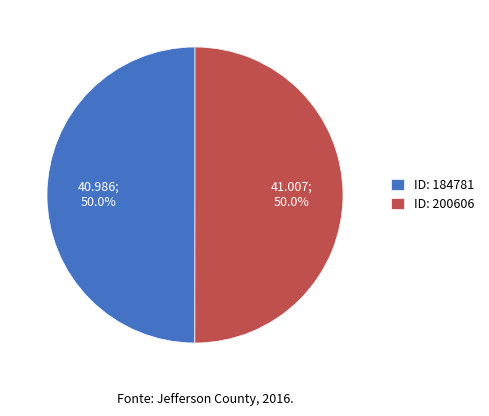

Approximately how many times larger is the value at ID: 200606 compared to ID: 184781?

1.0